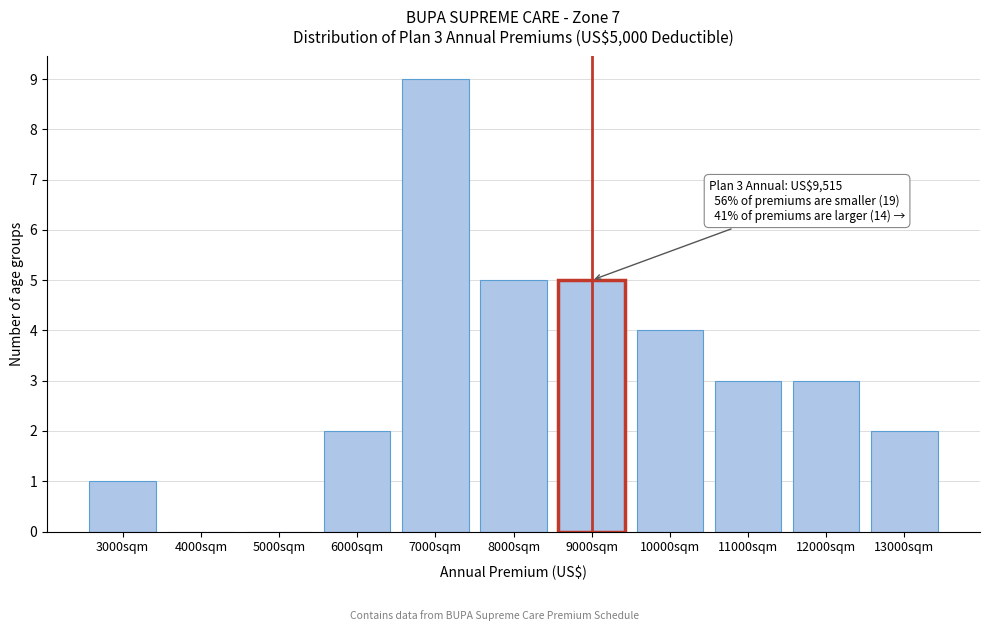

Reading left to right, what are all the values shown in this chart?

3000sqm=1	4000sqm=0	5000sqm=0	6000sqm=2	7000sqm=9	8000sqm=5	9000sqm=5	10000sqm=4	11000sqm=3	12000sqm=3	13000sqm=2